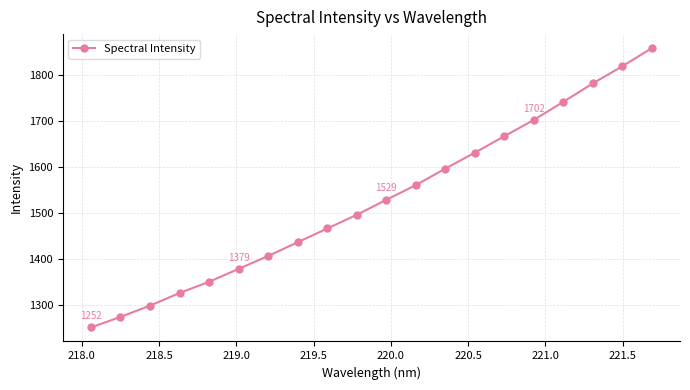

What is the greatest value displayed?

1858.0